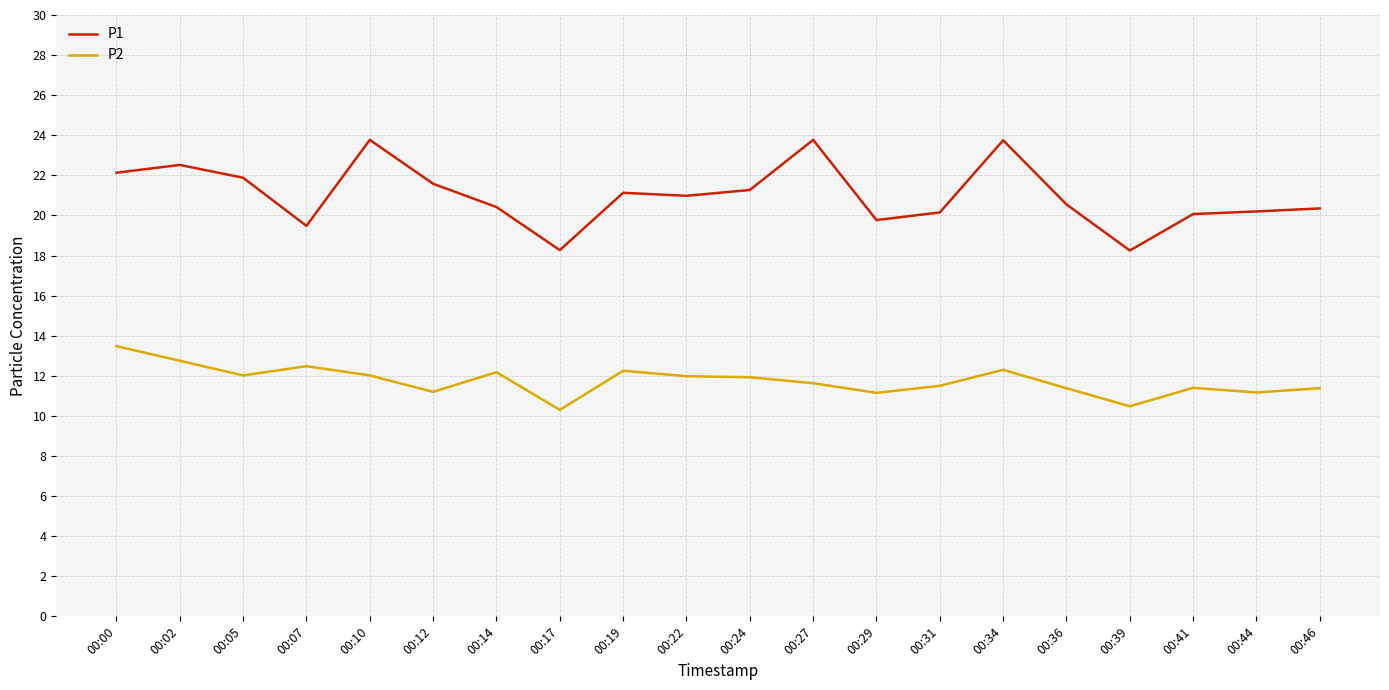

Rank the series by their average value, from highest to lowest.

P1, P2